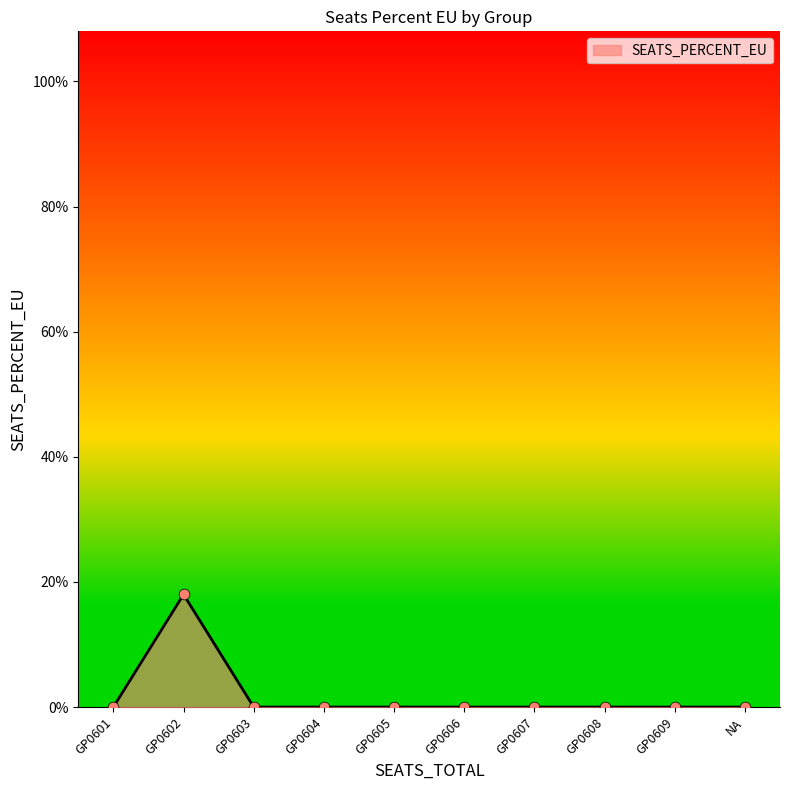

What is the change in value from GP0602 to GP0604?

-0.2